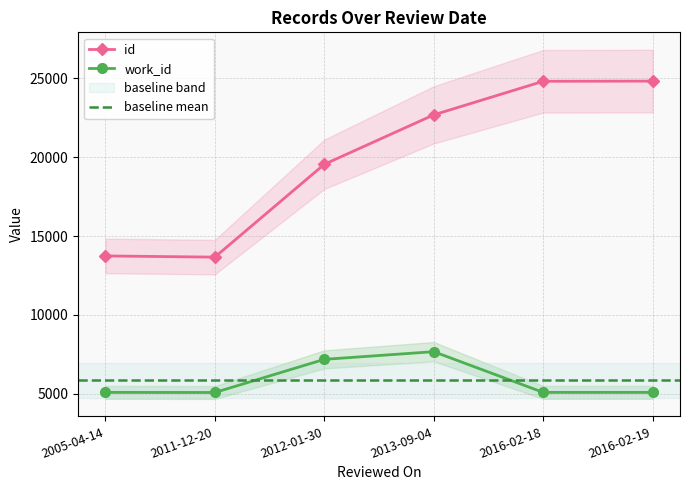

True or false: id and work_id cross at least once.

False